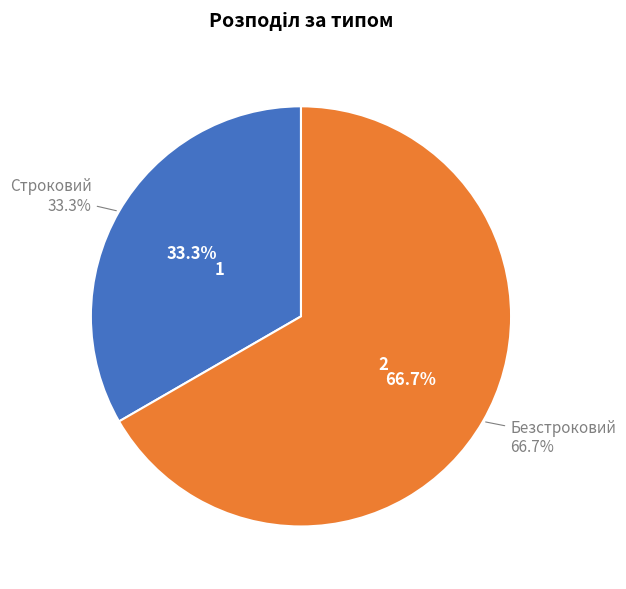

Which category accounts for the majority?

Безстроковий